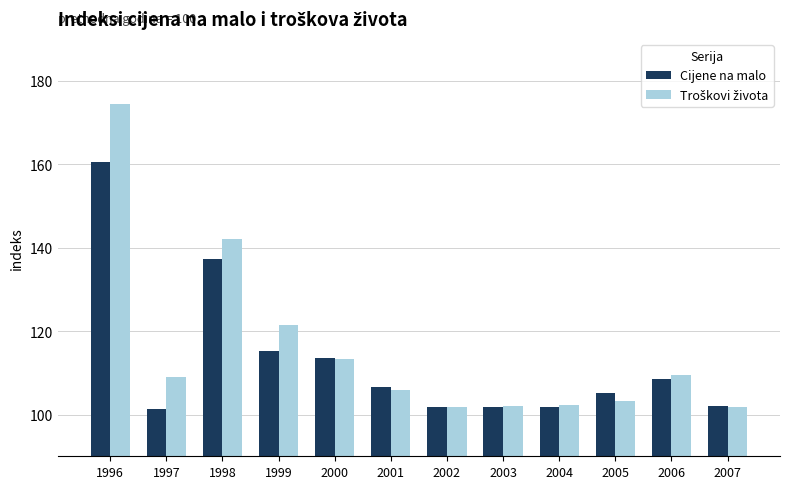

What is the difference between the maximum and minimum values in the Cijene na malo series?

59.0